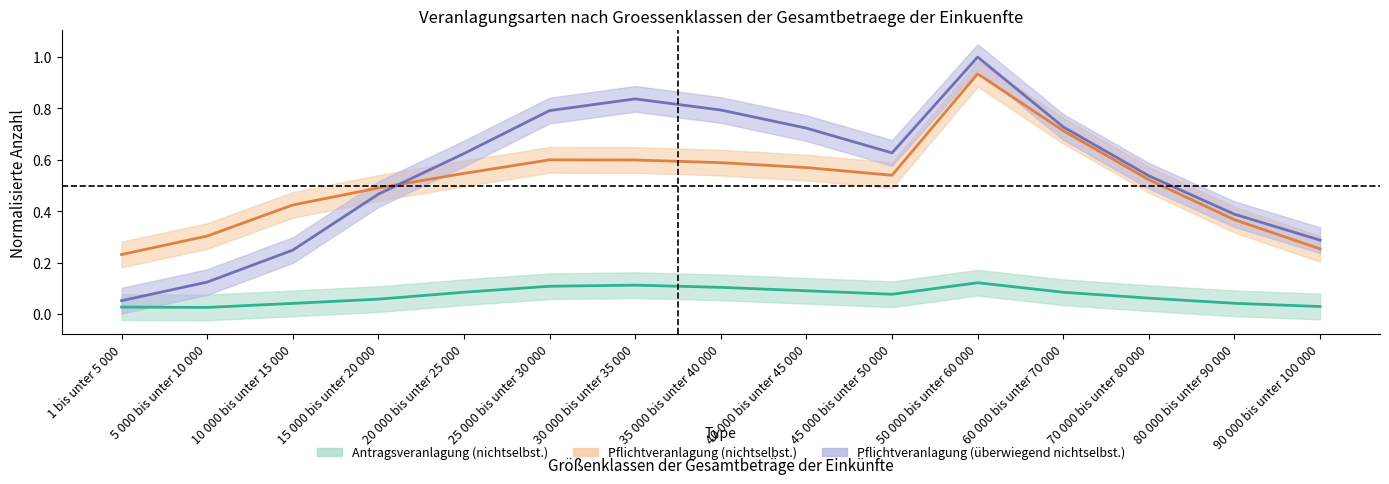

True or false: Antragsveranlagung (nichtselbst.) and Pflichtveranlagung (nichtselbst.) cross at least once.

False